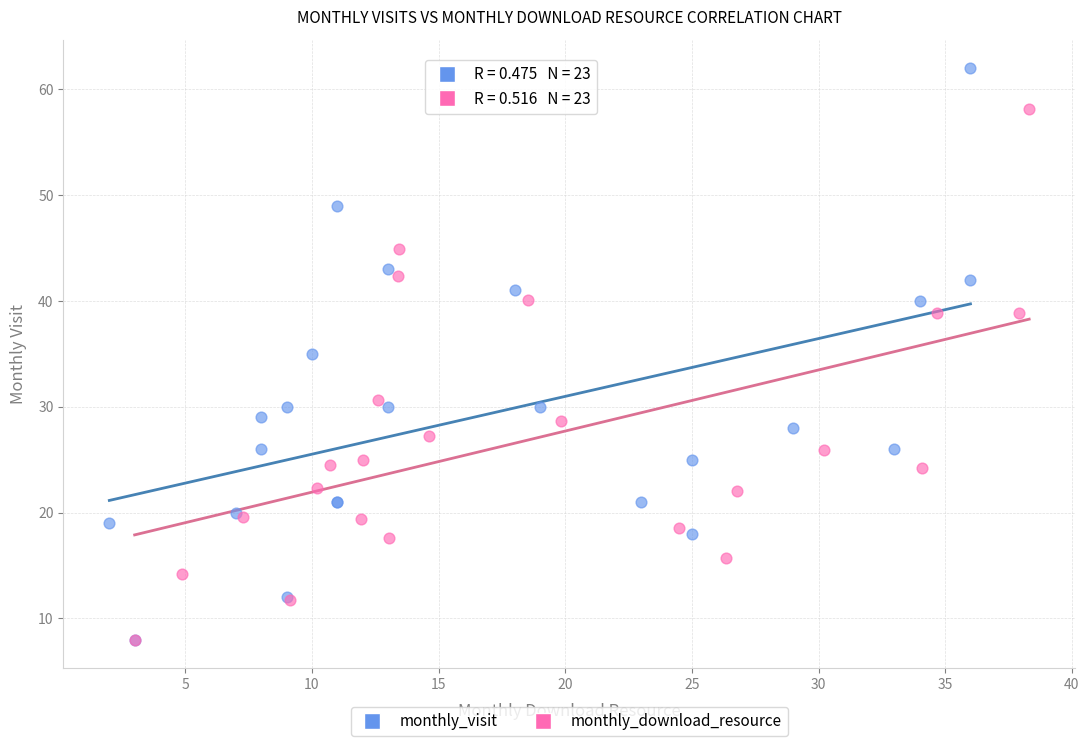

Which series contains the highest Y value?

monthly_visit